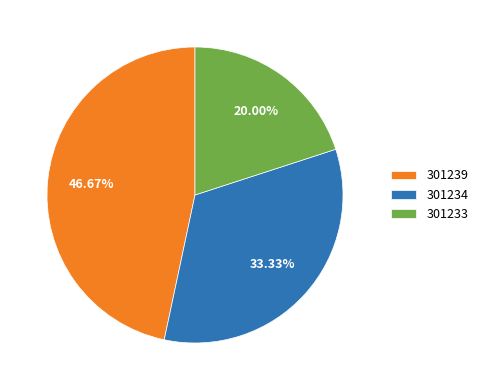

To the nearest percent, what percentage of the pie is 301233?

20%